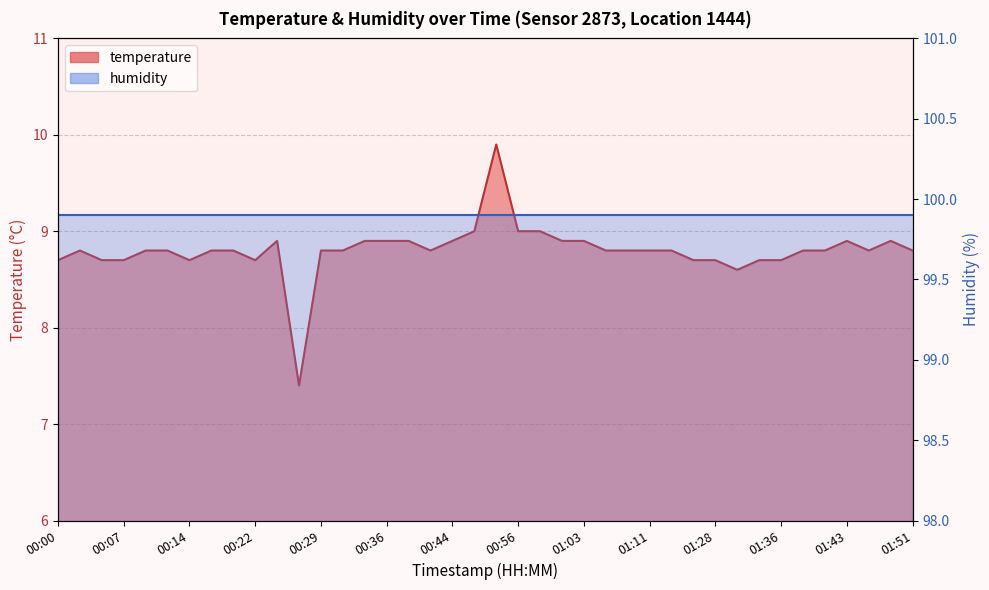

At which label is the value closest to 8?

00:27